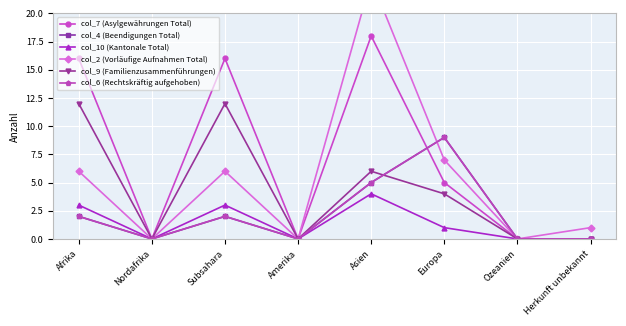

What is the maximum value shown in the chart?

23